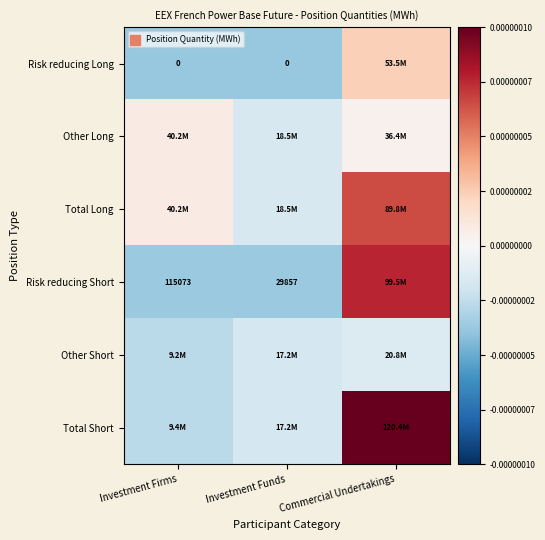

Is it true that Risk reducing Short equals 115073.0 at Investment Firms?

True